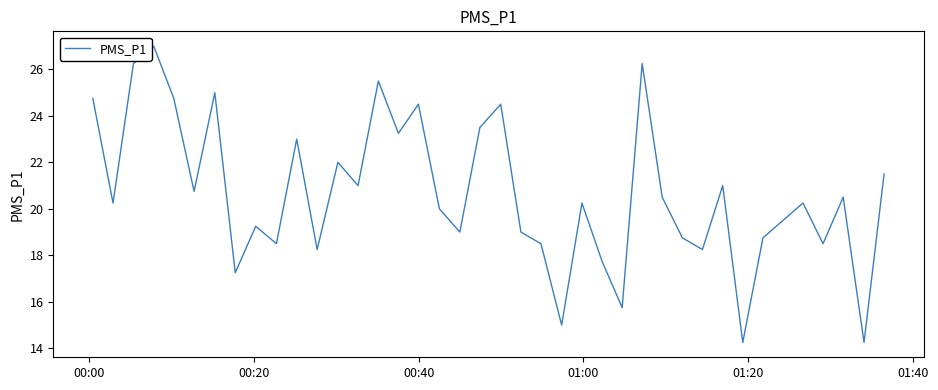

What is the greatest value displayed?

27.0